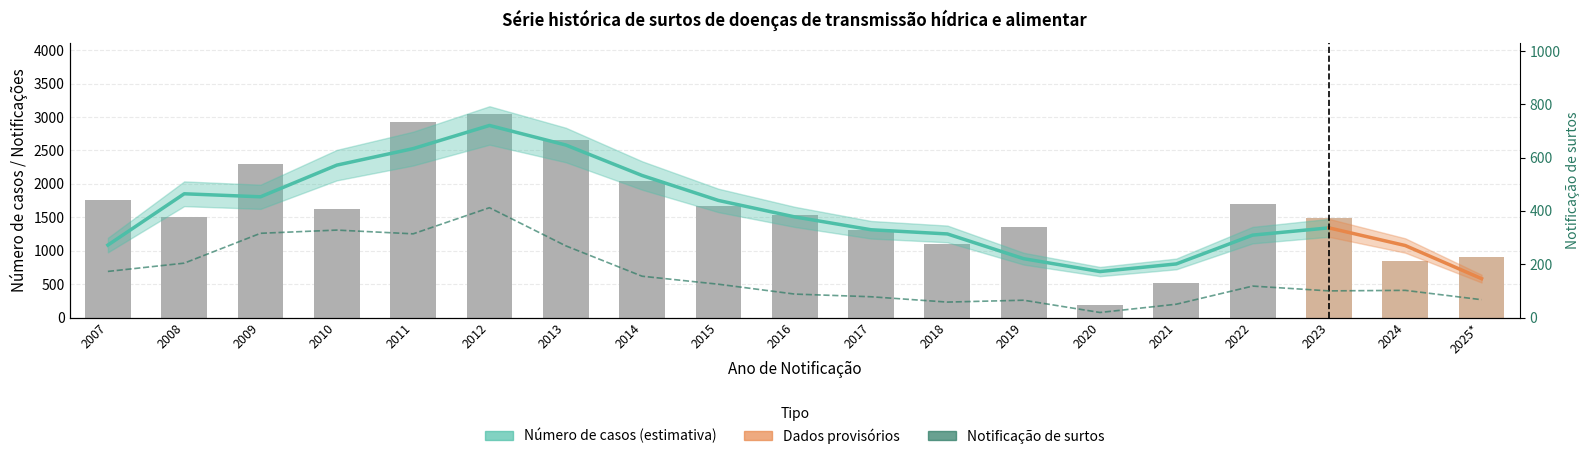

Where does the Notificação de surtos series first go above 118?

2007